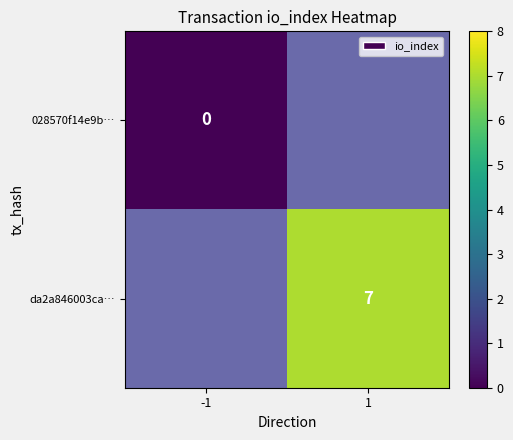

Is it true that da2a846003ca… equals 7 at 1?

True